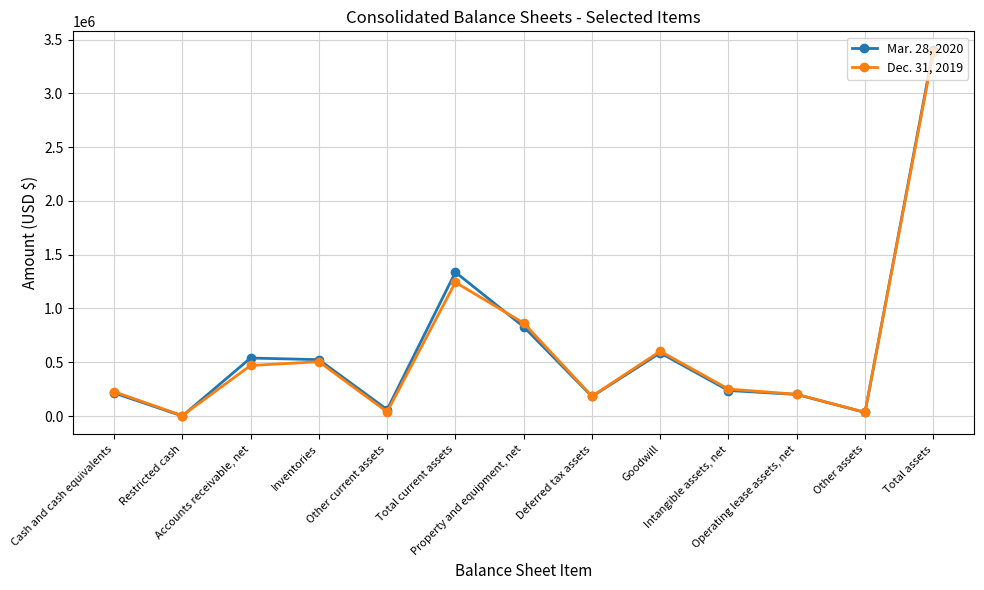

What is the spread (max minus min) of values at Other current assets?

20874